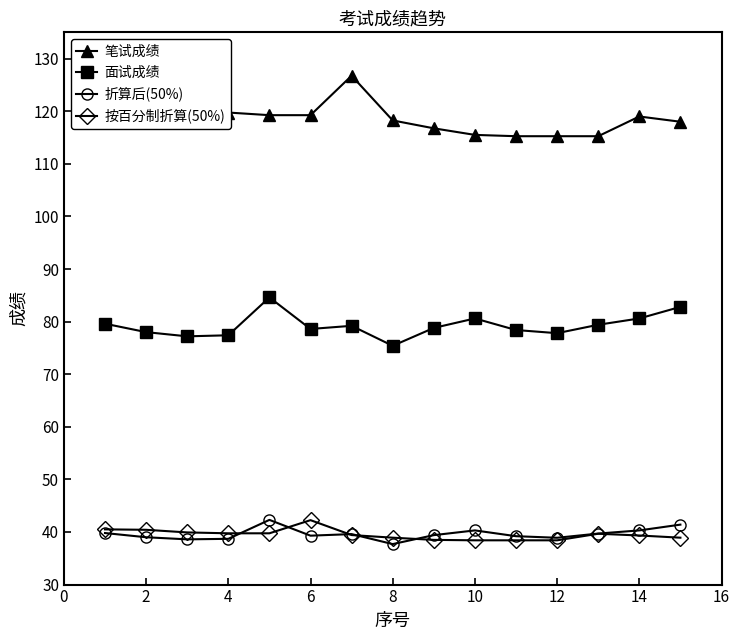

What is the minimum value shown in the chart?

37.7